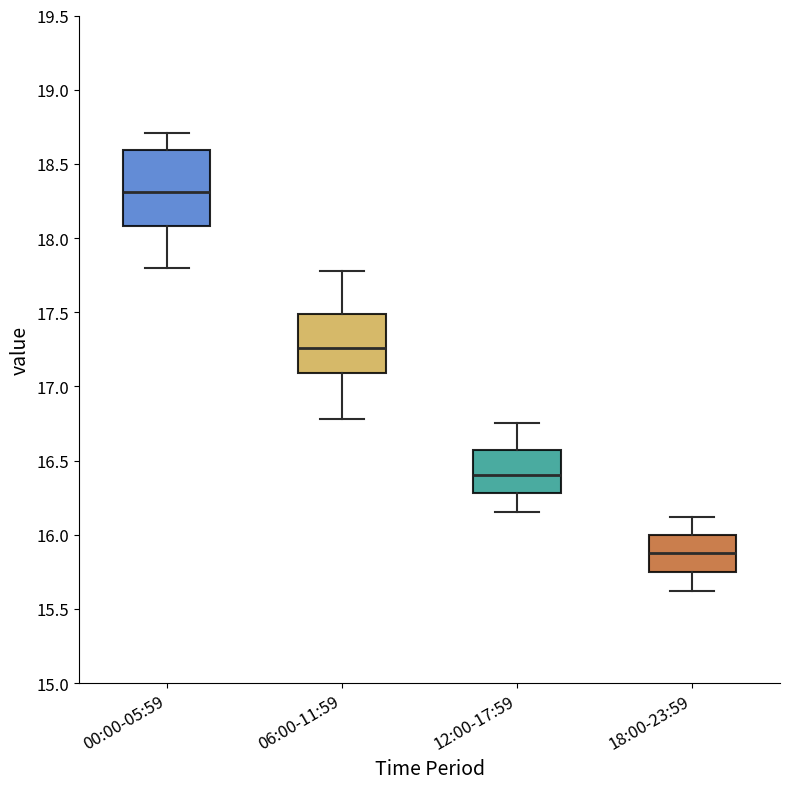

Where does the lower whisker of the box for 06:00-11:59 end on the y-axis? The values are not printed on the chart, so give them approximately, as read against the axis.

16.80